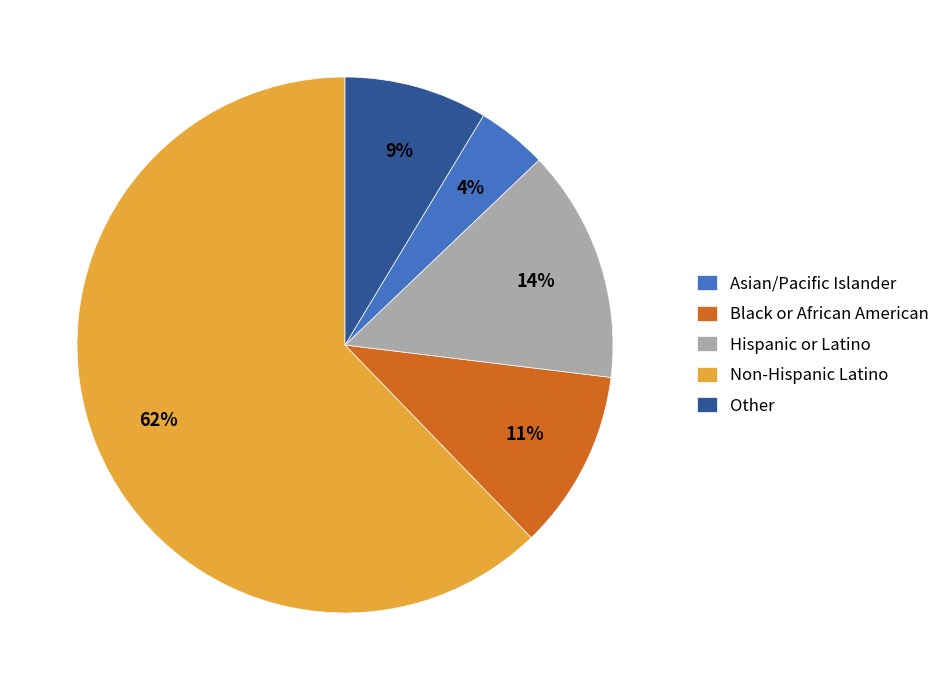

Does any single category account for the majority?

Yes